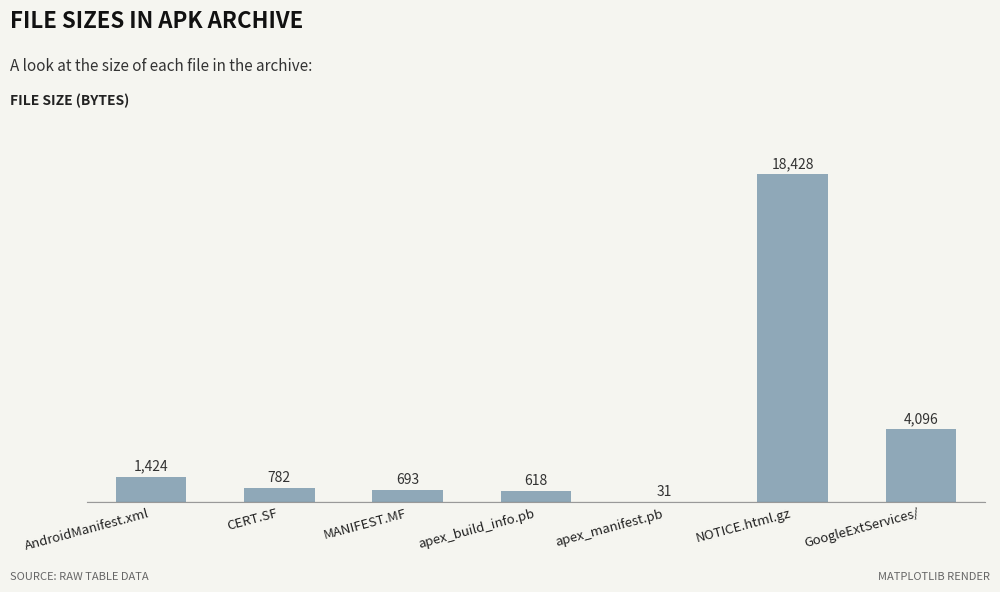

What is the sum of all values?

26072